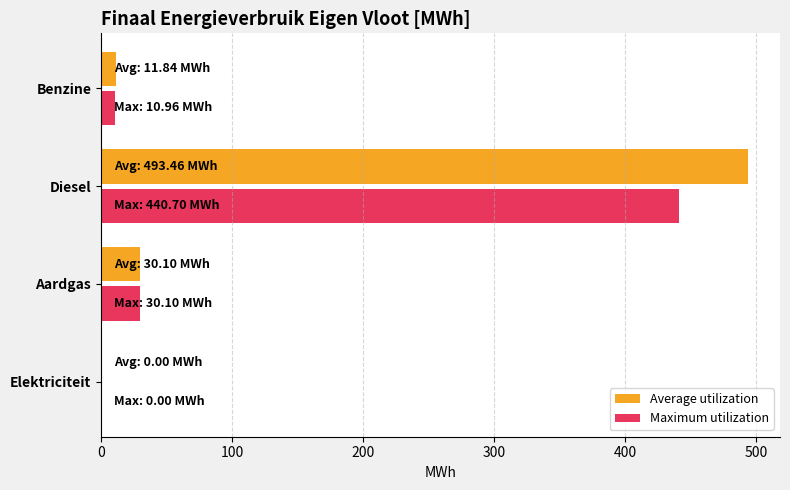

Where is Maximum utilization nearest to the value 220?

Aardgas